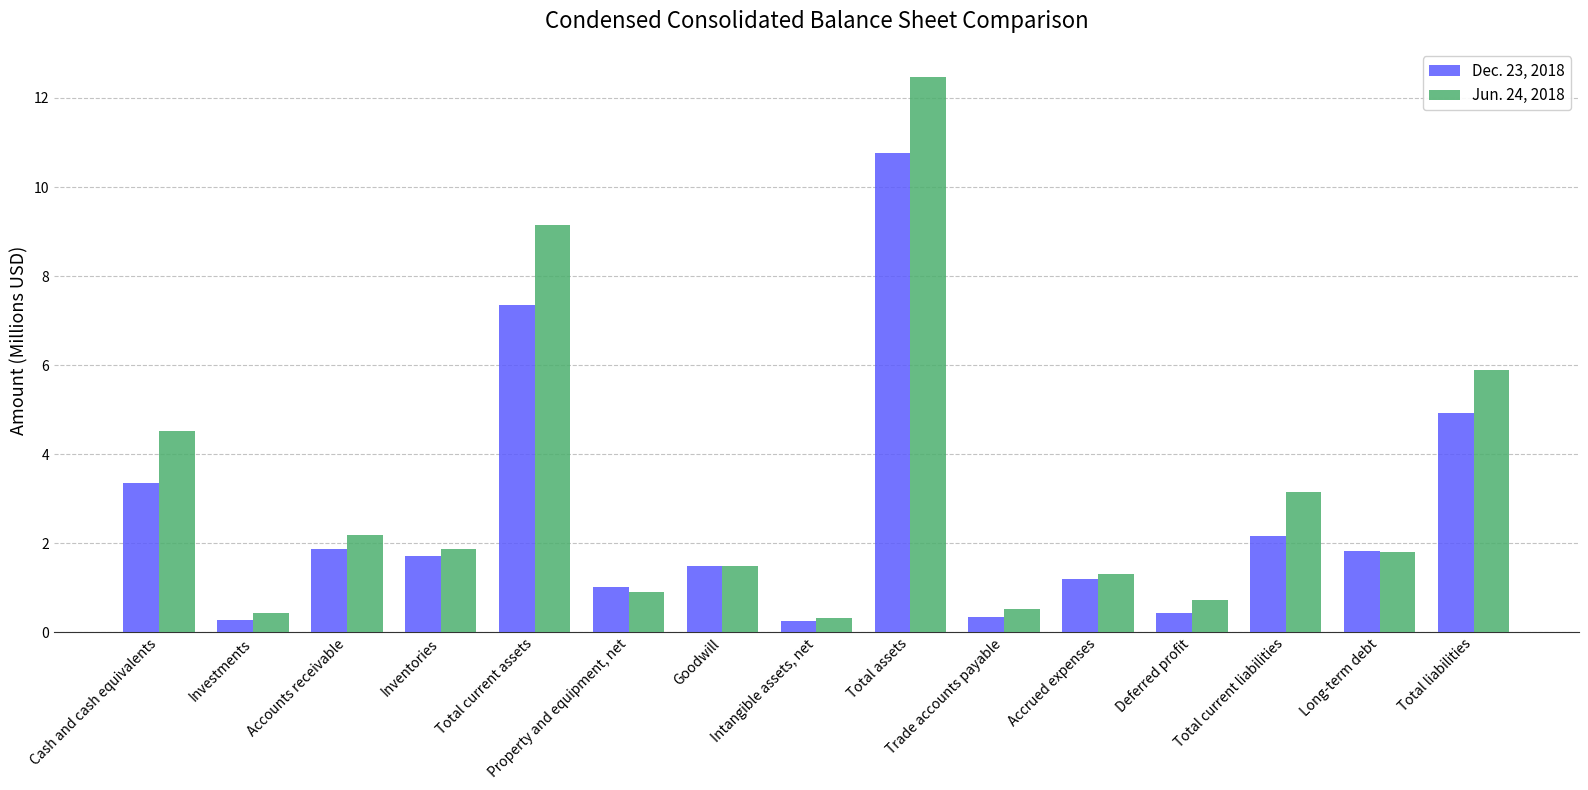

What is the value of the Jun. 24, 2018 bar at the 10th from the left?

0.5